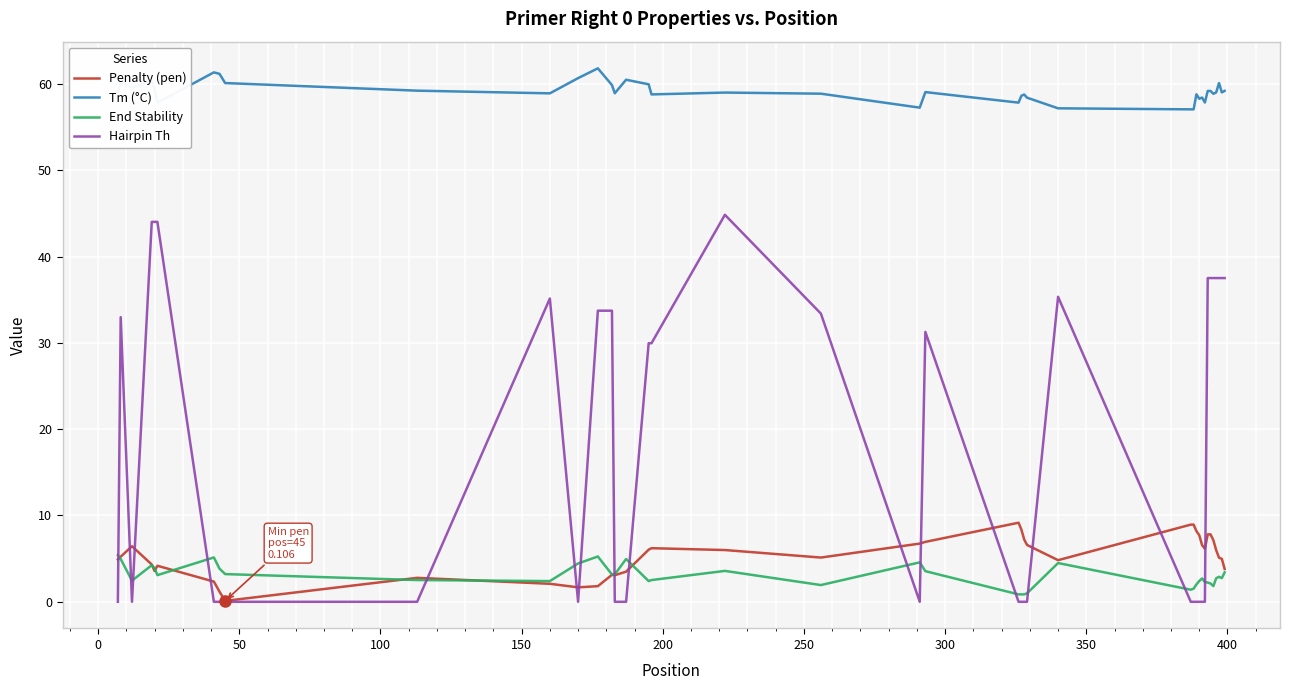

List the series in order of their peak value, lowest first.

End Stability, Penalty (pen), Hairpin Th, Tm (°C)